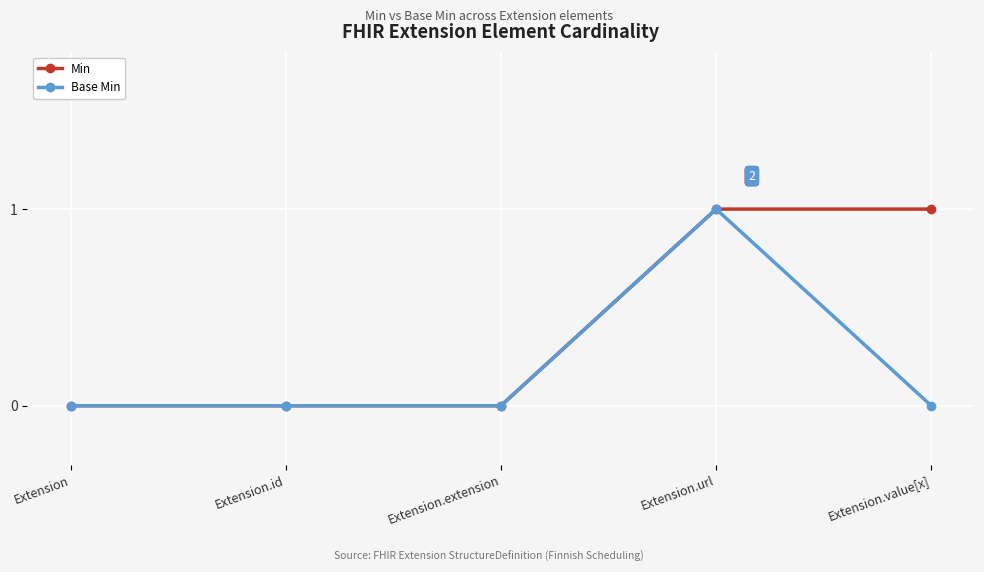

Rank the series by their average value, from highest to lowest.

Min, Base Min